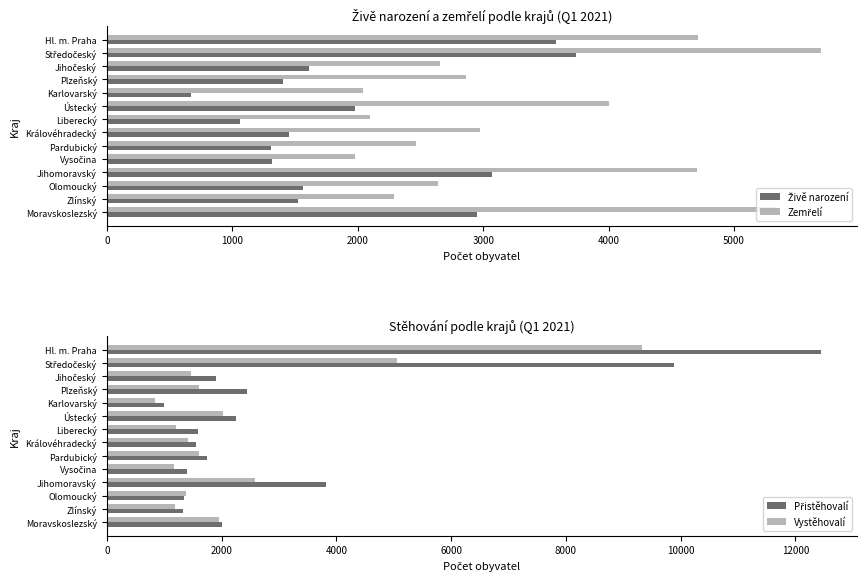

At how many categories does at least one series exceed 9655?

2